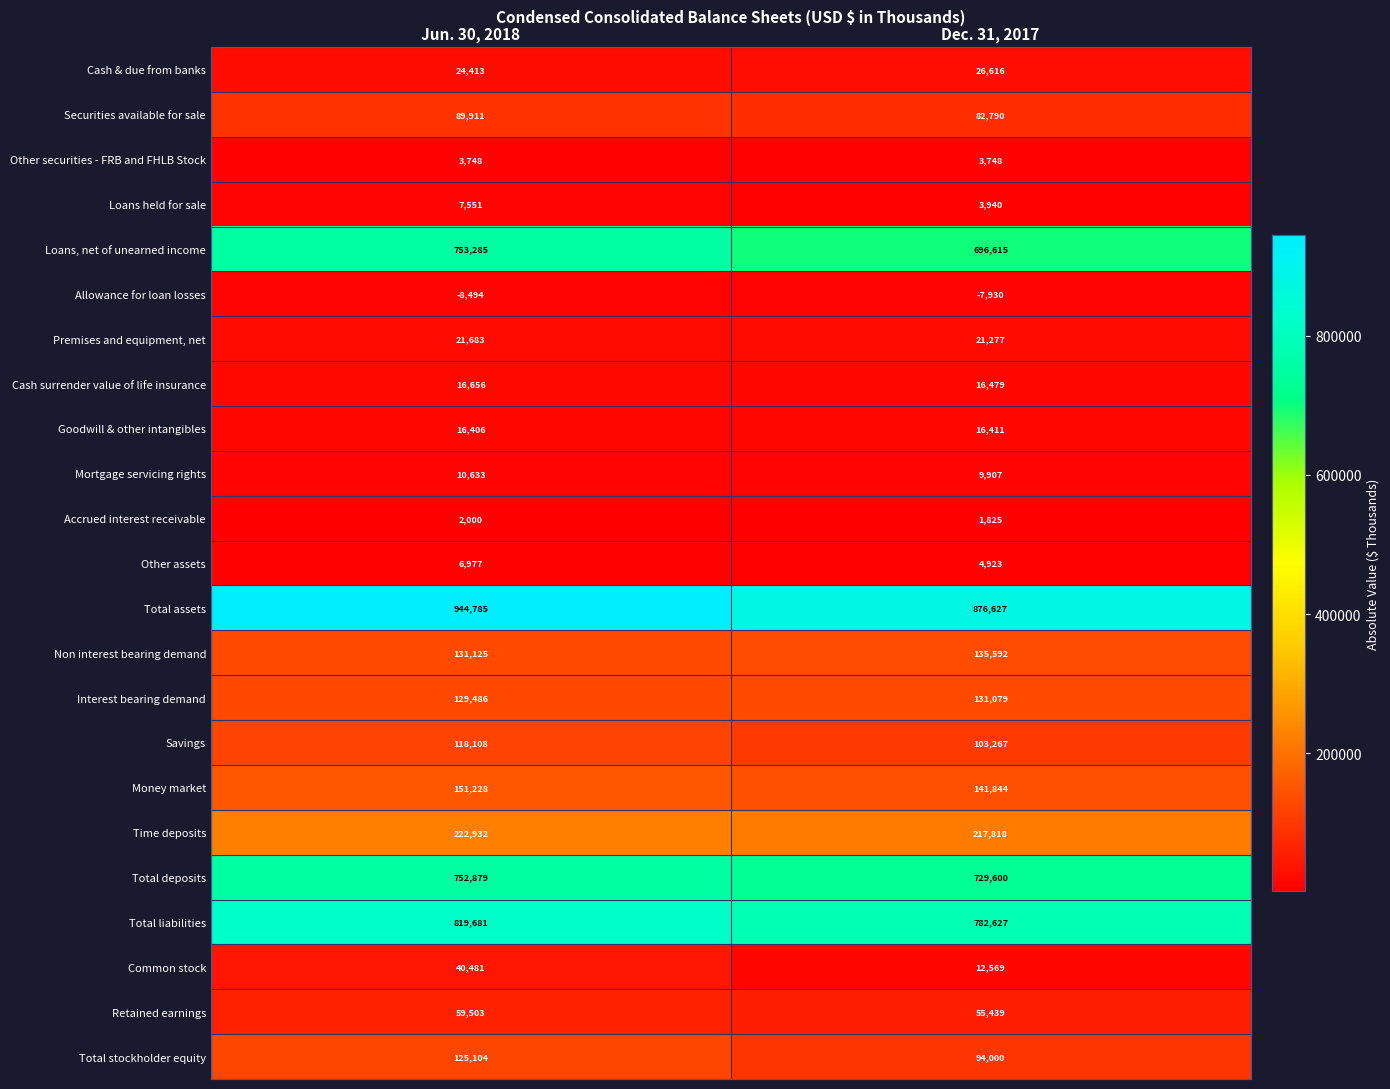

What is the approximate value of Retained earnings at Jun. 30, 2018?

59503